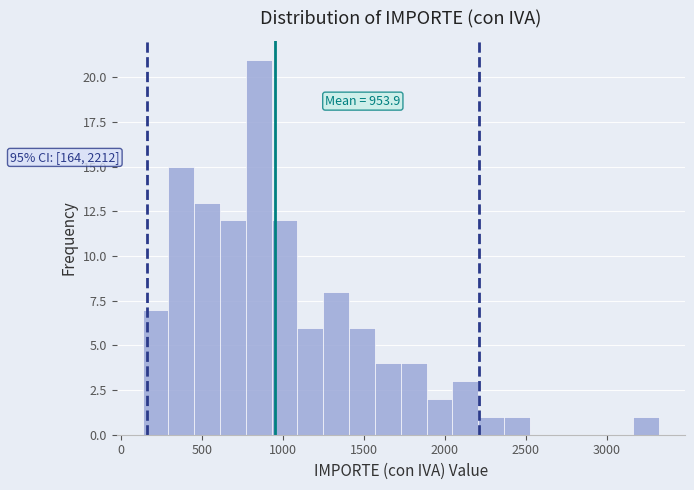

Read against the x-axis, roughly where is the centre of the tallest bar?

850